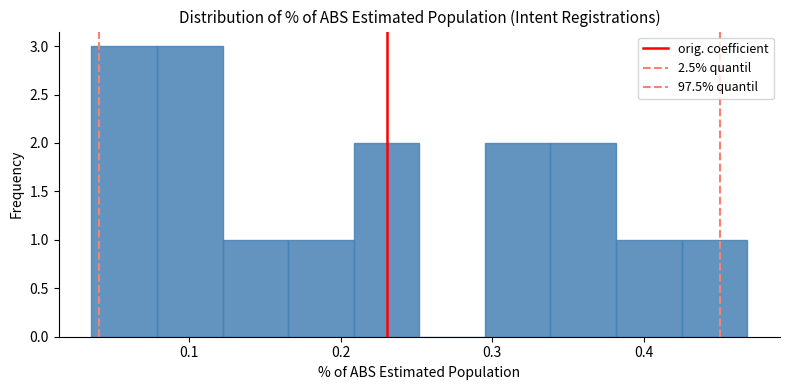

How tall is the bar that spans 0.34 to 0.38 on the x-axis? Neither the bar edges nor the heights are printed on the chart, so give them approximately, as read against the axes.

2